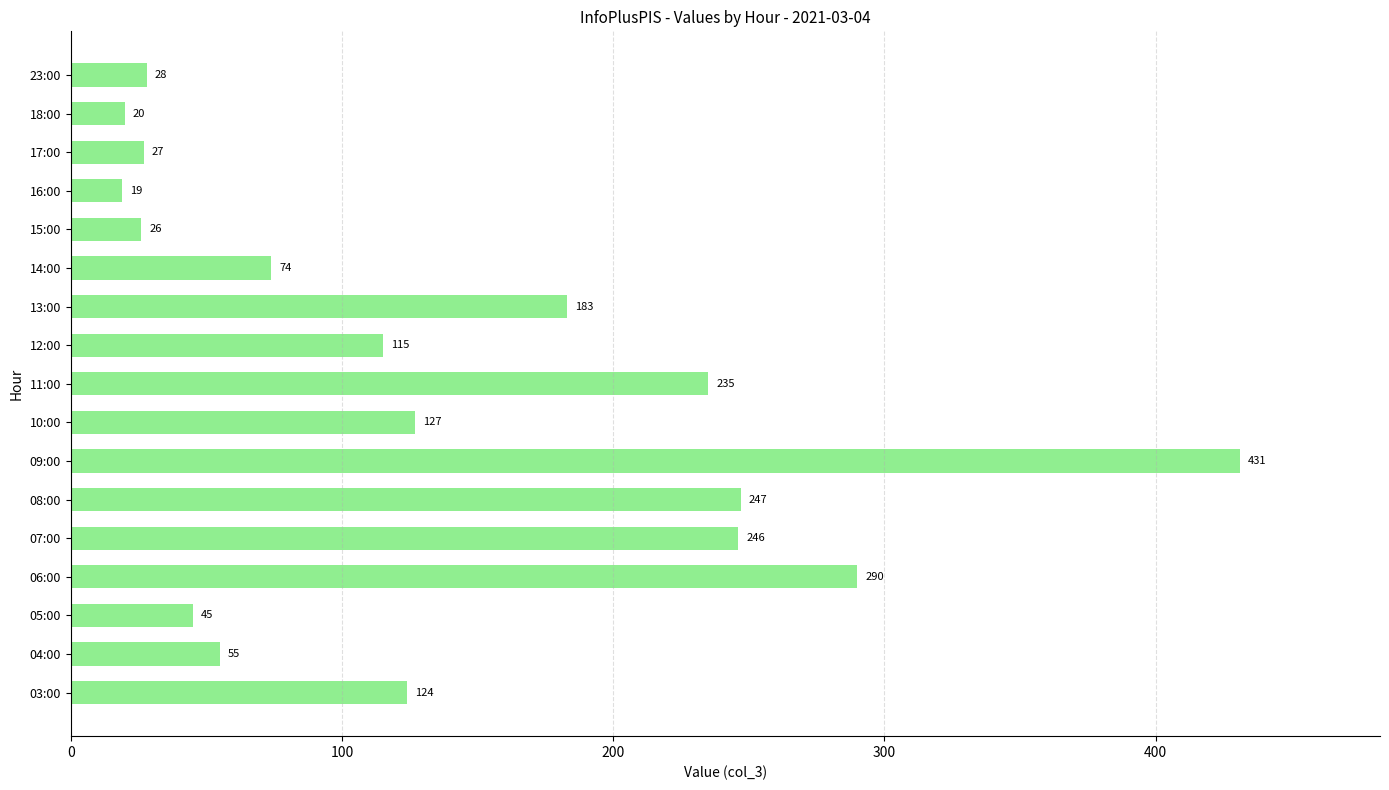

The chart shows a value of 57 at 11:00. True or false?

False